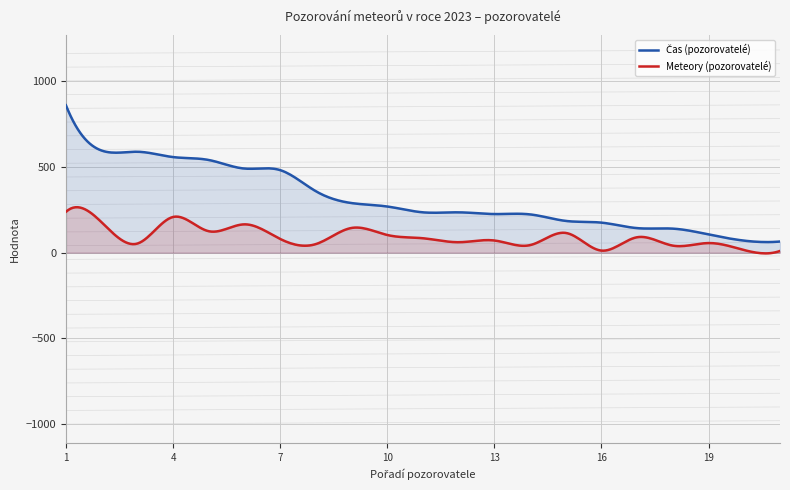

What is the smallest value displayed?

-4.2